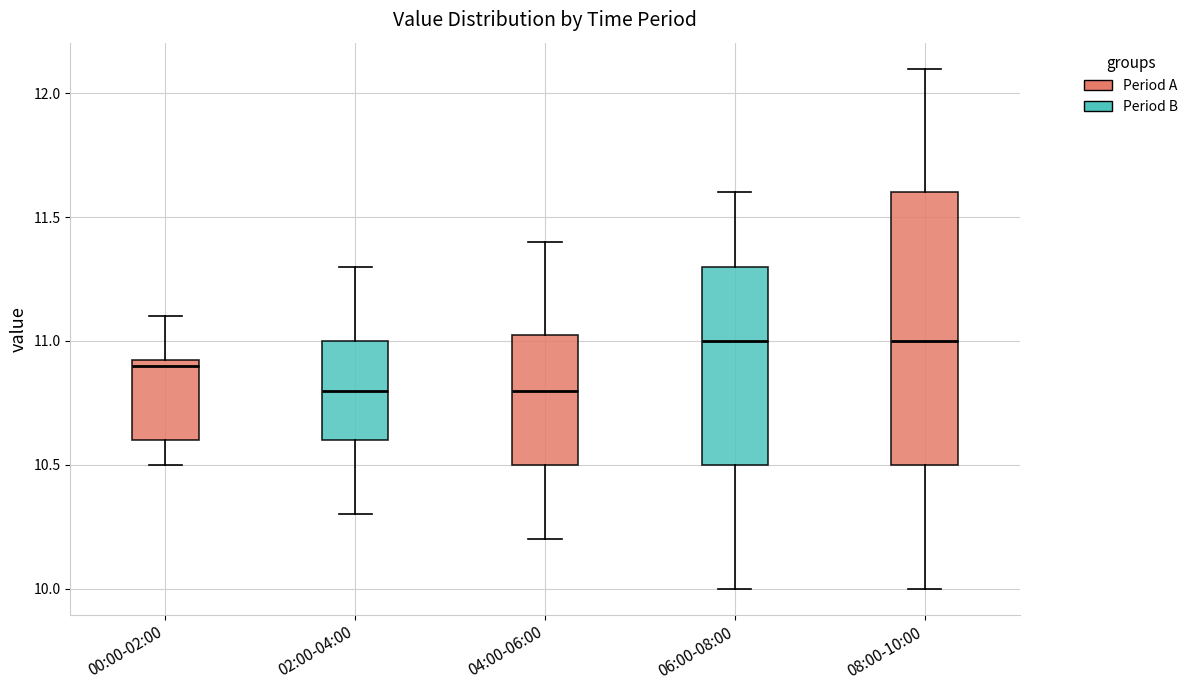

Reading left to right, transcribe this box plot: for each box, give where its median line is, the range the box spans, and where its two whiskers end, as read against the y-axis. The values are not printed on the chart, so give them approximately, as read against the axis.

00:00-02:00: median 10.90, box 10.60 to 10.95, whiskers 10.50 to 11.10
02:00-04:00: median 10.80, box 10.60 to 11.00, whiskers 10.30 to 11.30
04:00-06:00: median 10.80, box 10.50 to 11.05, whiskers 10.20 to 11.40
06:00-08:00: median 11.00, box 10.50 to 11.30, whiskers 10.00 to 11.60
08:00-10:00: median 11.00, box 10.50 to 11.60, whiskers 10.00 to 12.10